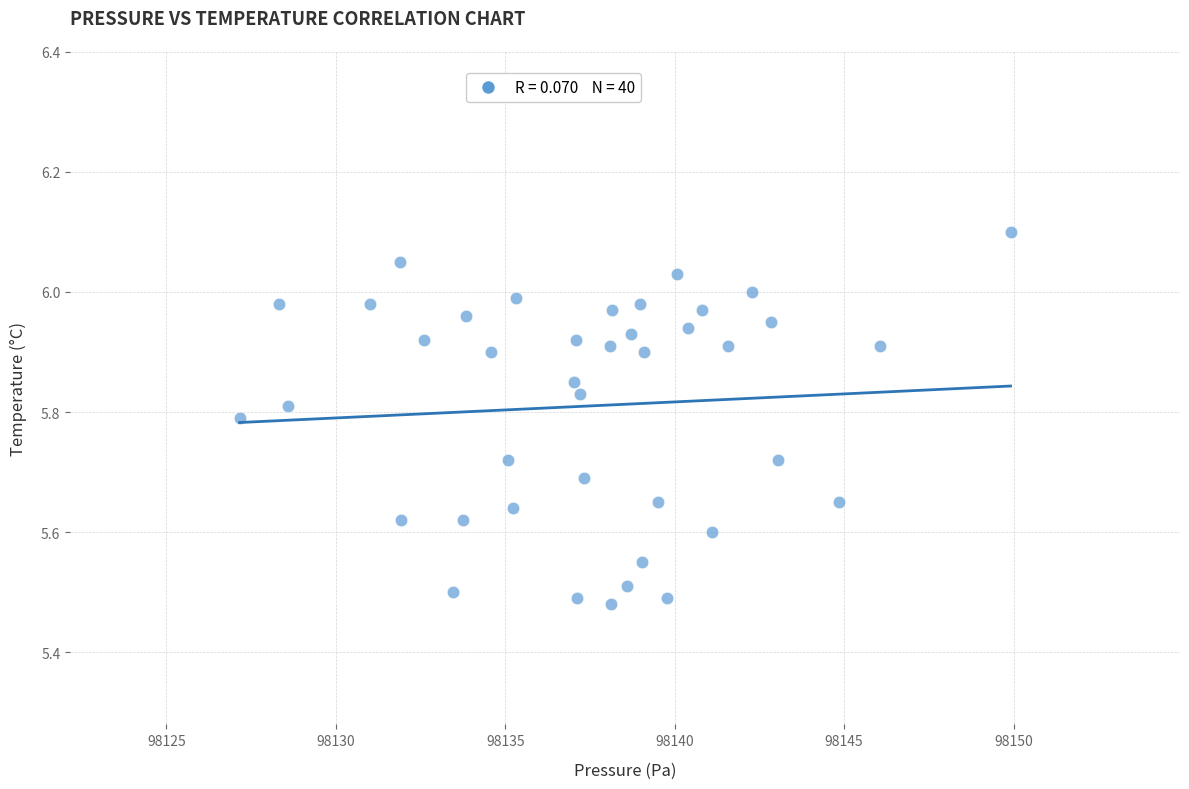

What is the range of Y values (max minus min)?

0.6